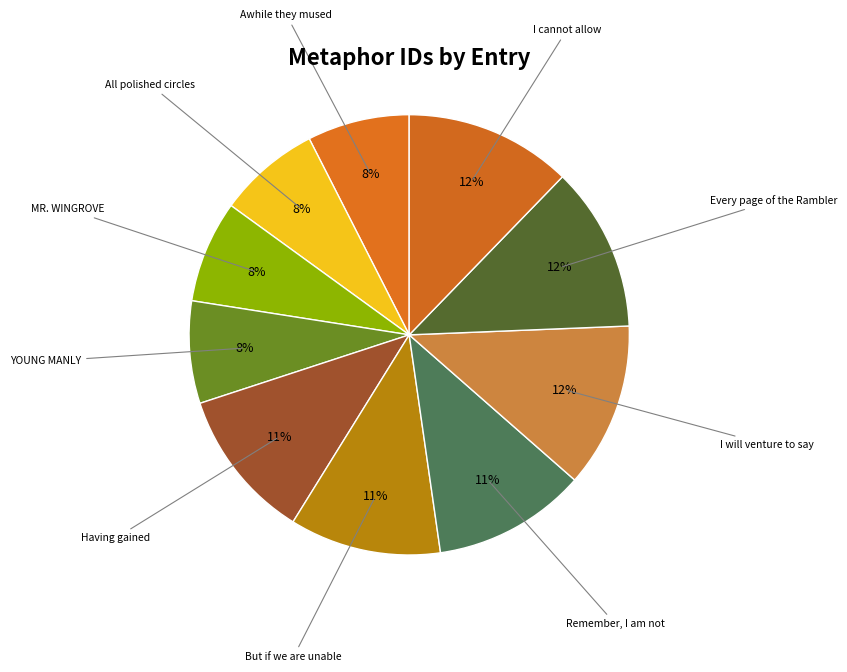

How many segments does this pie chart have?

10